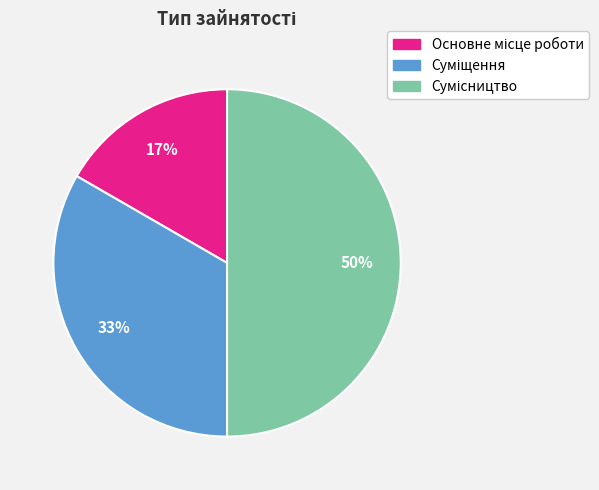

To the nearest percent, what is the difference between the largest and smallest slice percentages?

33%